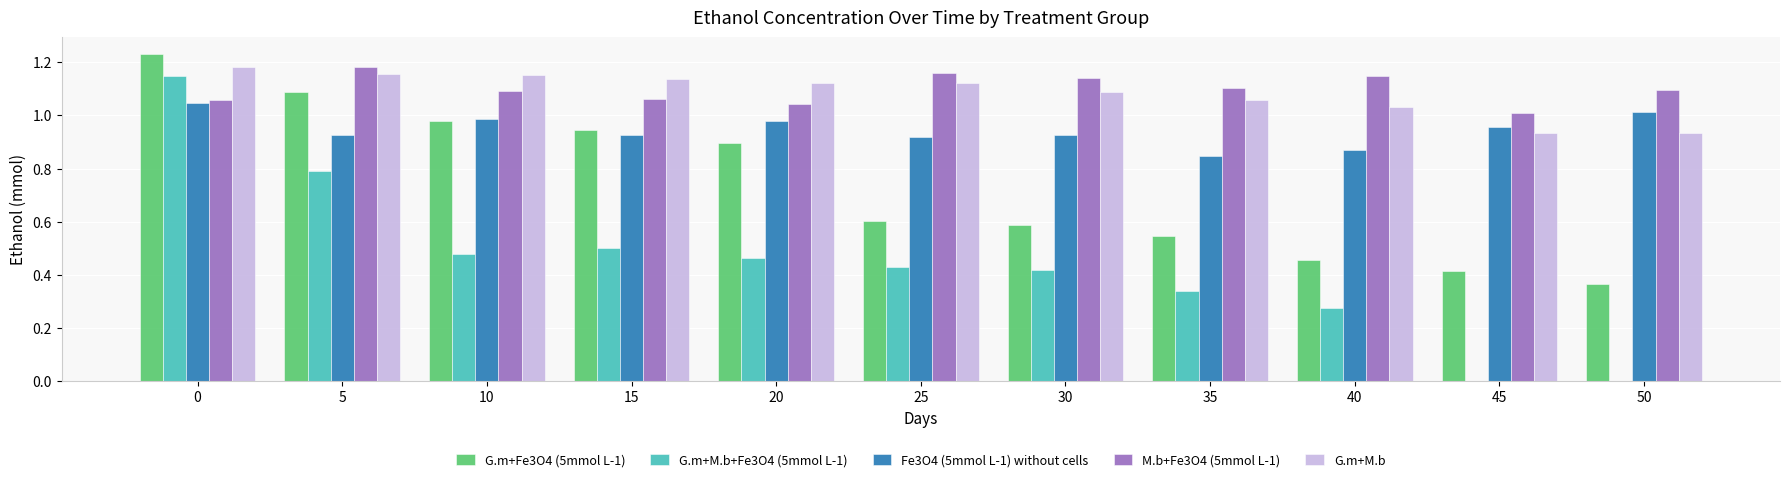

What is the sum of all M.b+Fe3O4 (5mmol L-1) values?

12.1